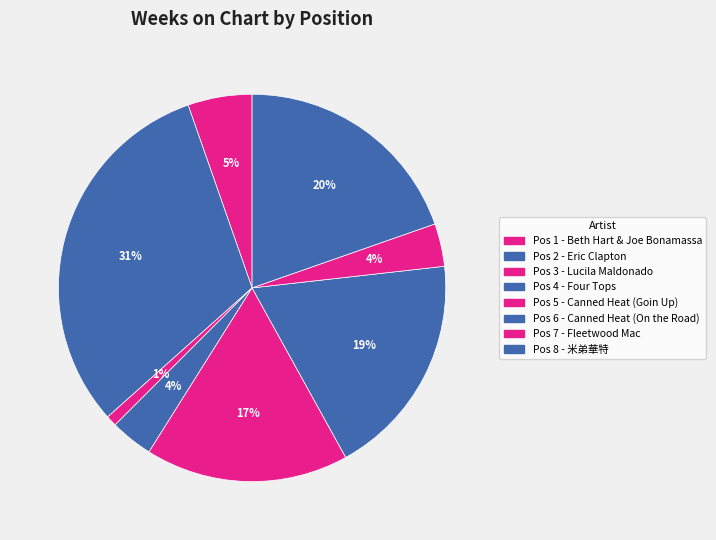

How many slices are in this pie chart?

8